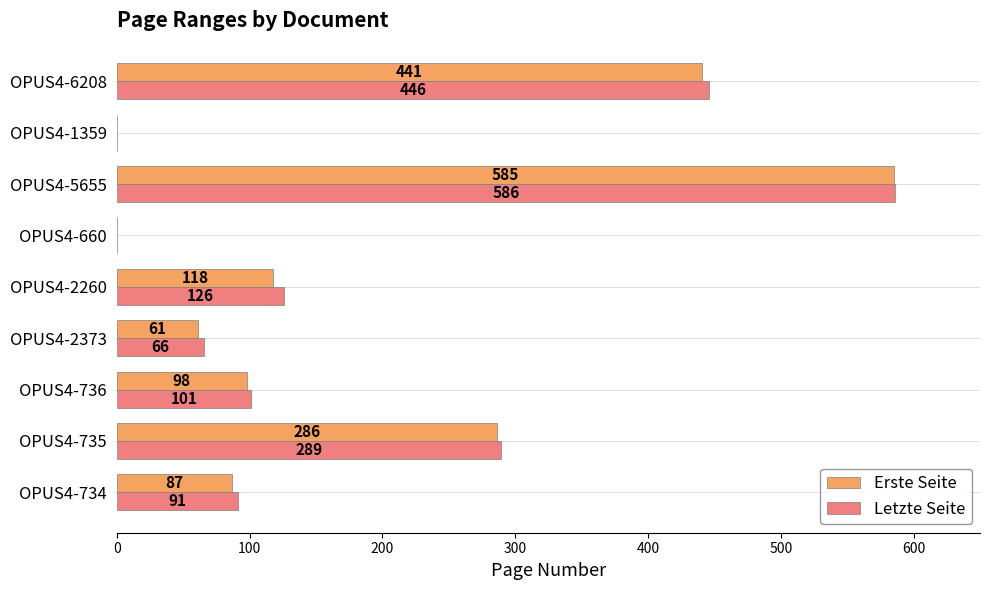

How many values in Erste Seite are above zero?

7